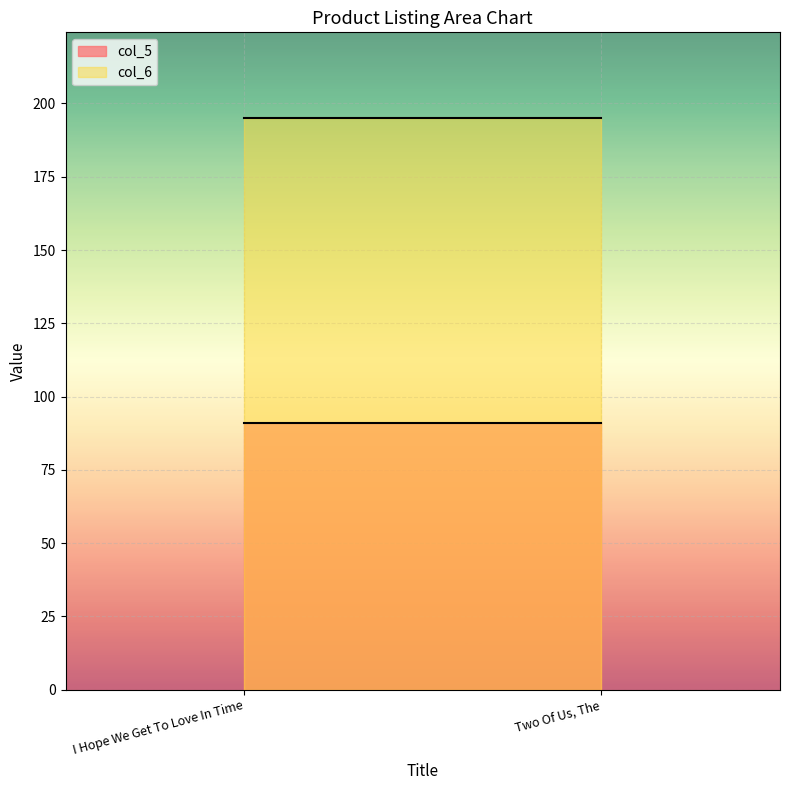

What is the difference between the highest and lowest values at I Hope We Get To Love In Time?

104